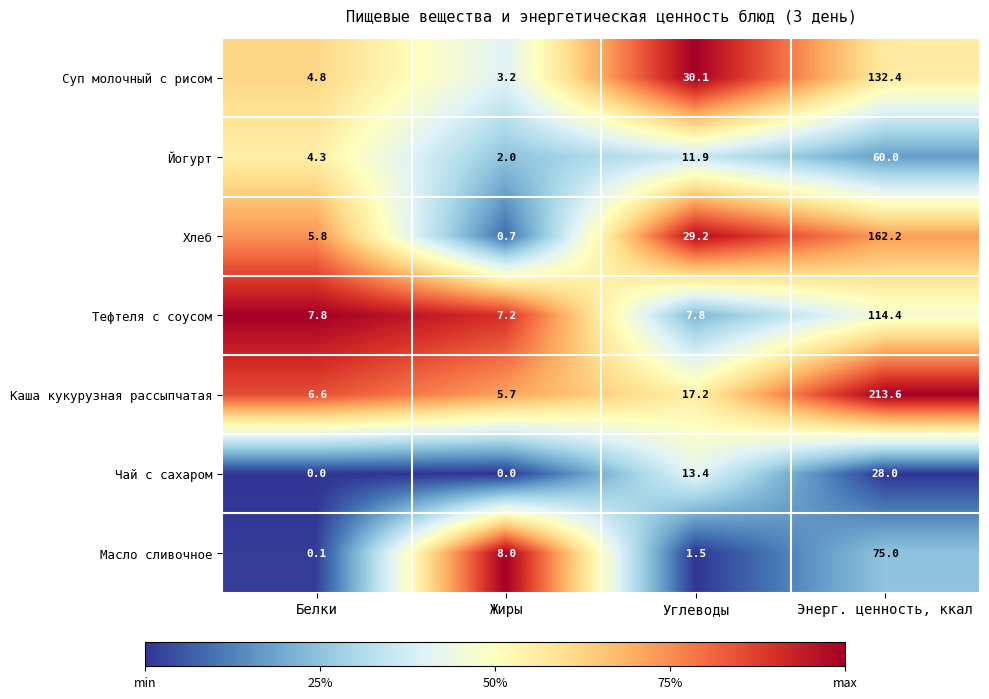

The value of Йогурт at Белки is 6.2. True or false?

False